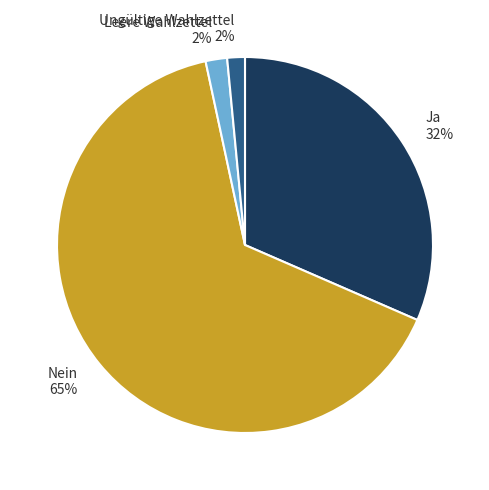

What is the largest slice in the pie chart?

Nein